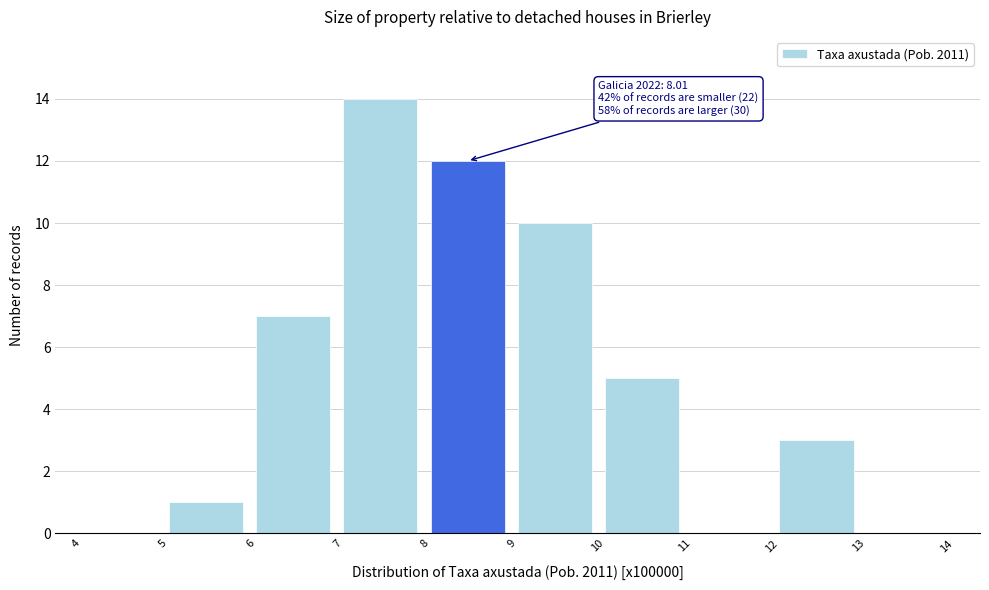

Over which range of the x-axis is the bar tallest?

7 to 8